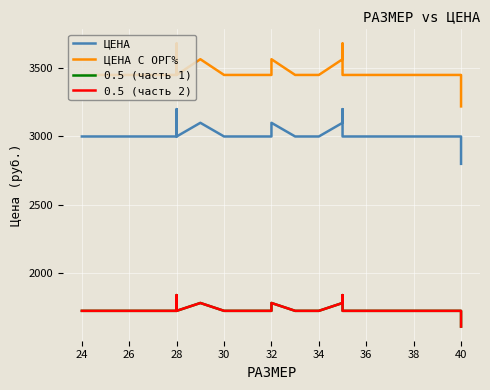

Count the number of categories in the chart.

22